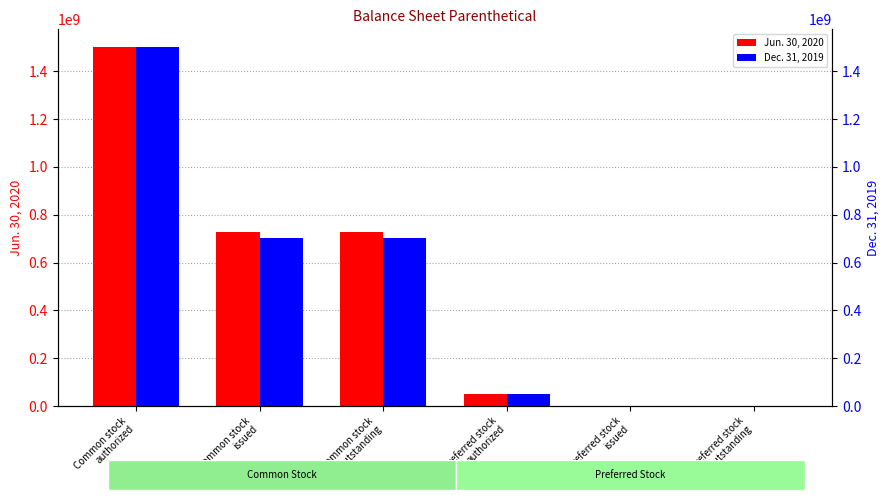

At how many categories does at least one series exceed 1041669316?

1